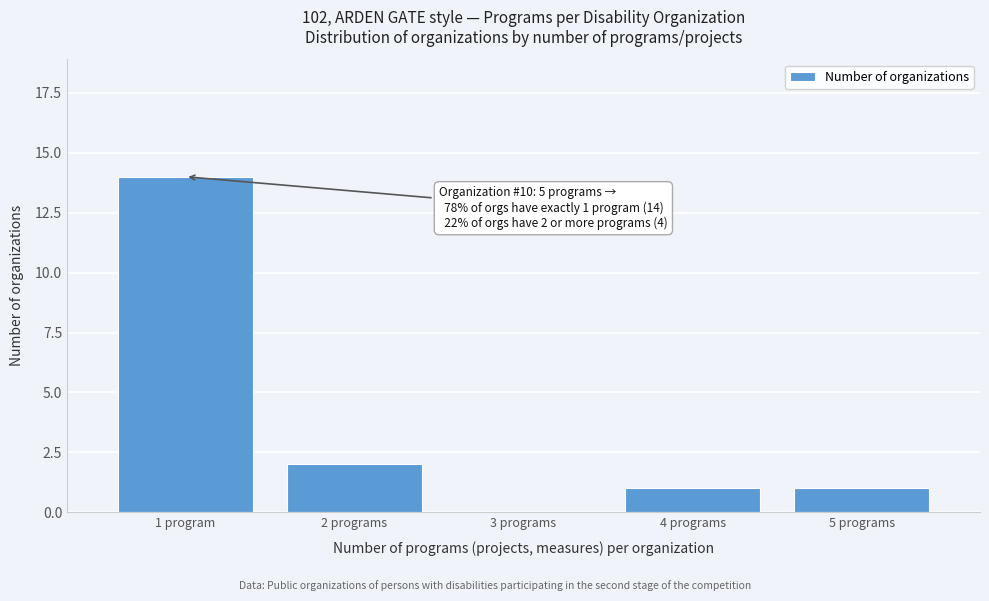

Reading left to right, what are all the values shown in this chart?

1 program=14	2 programs=2	3 programs=0	4 programs=1	5 programs=1